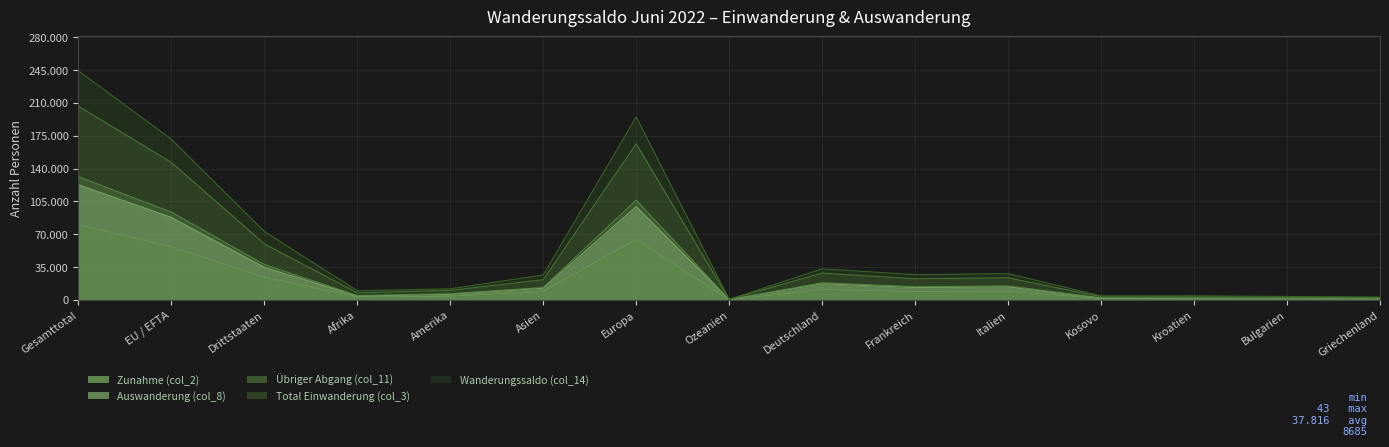

Rank the series at Italien from lowest to highest value.

Zunahme (col_2), Auswanderung (col_8), Wanderungssaldo (col_14), Total Einwanderung (col_3), Übriger Abgang (col_11)